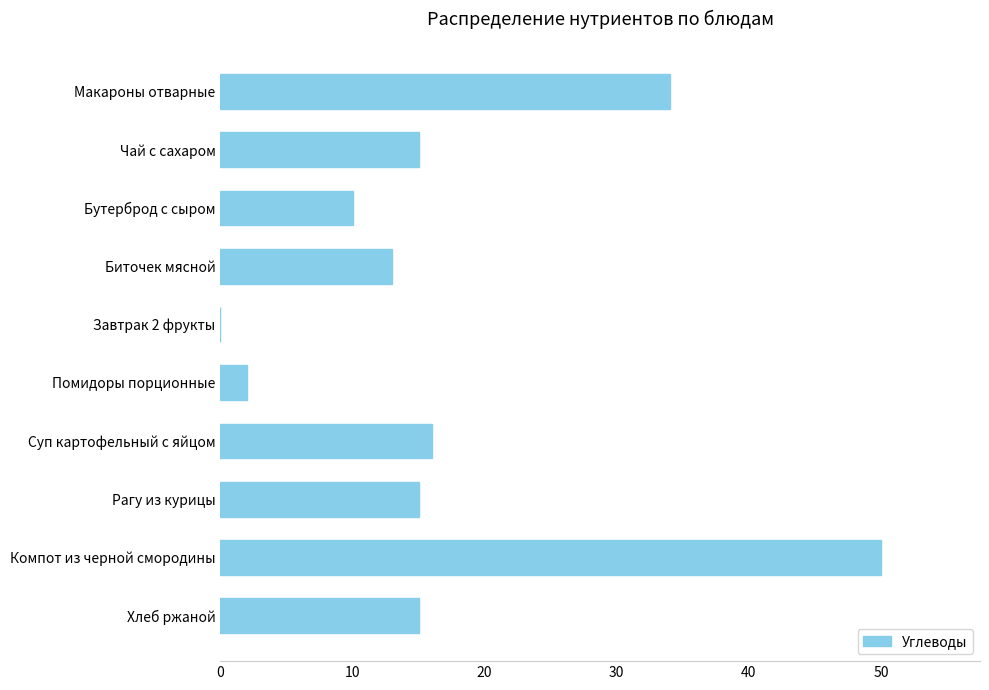

The chart shows a value of 34 at Макароны отварные. True or false?

True